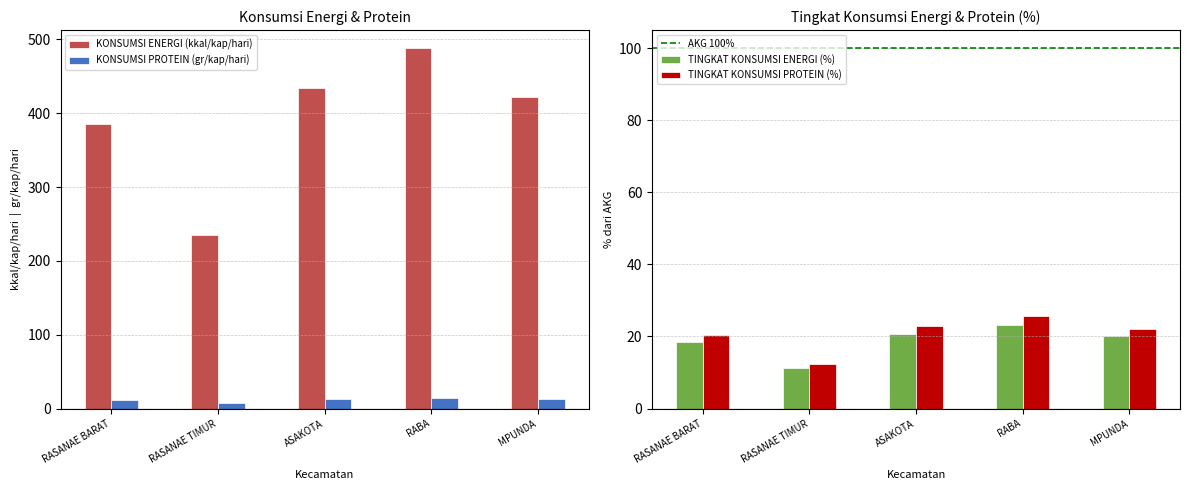

Is the value of KONSUMSI PROTEIN (gr/kap/hari) at ASAKOTA greater than the value of KONSUMSI ENERGI (kkal/kap/hari) at RASANAE BARAT?

No